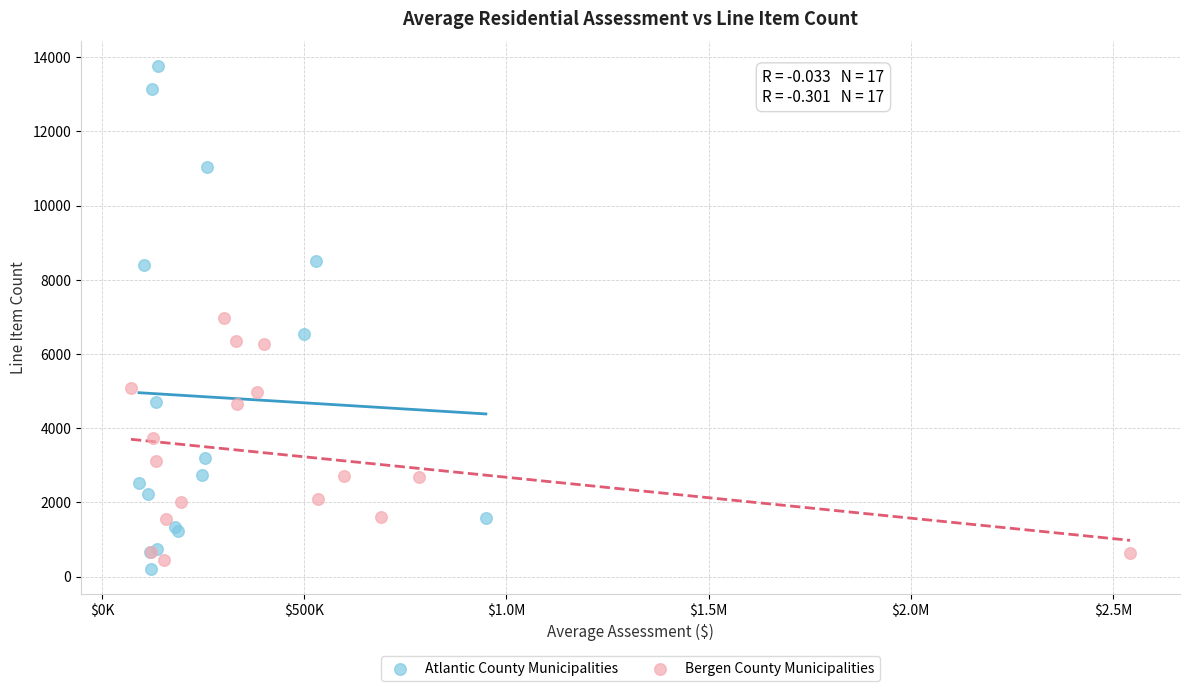

Which series has the largest Y range (max minus min)?

Atlantic County Municipalities